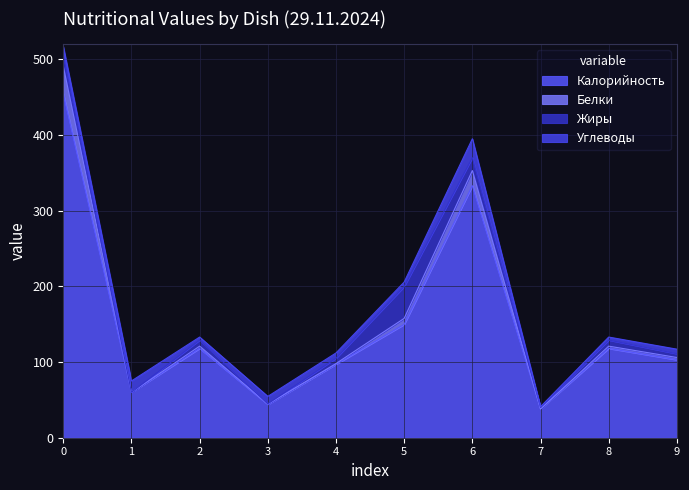

What is the lowest value of the Калорийность series?

38.0